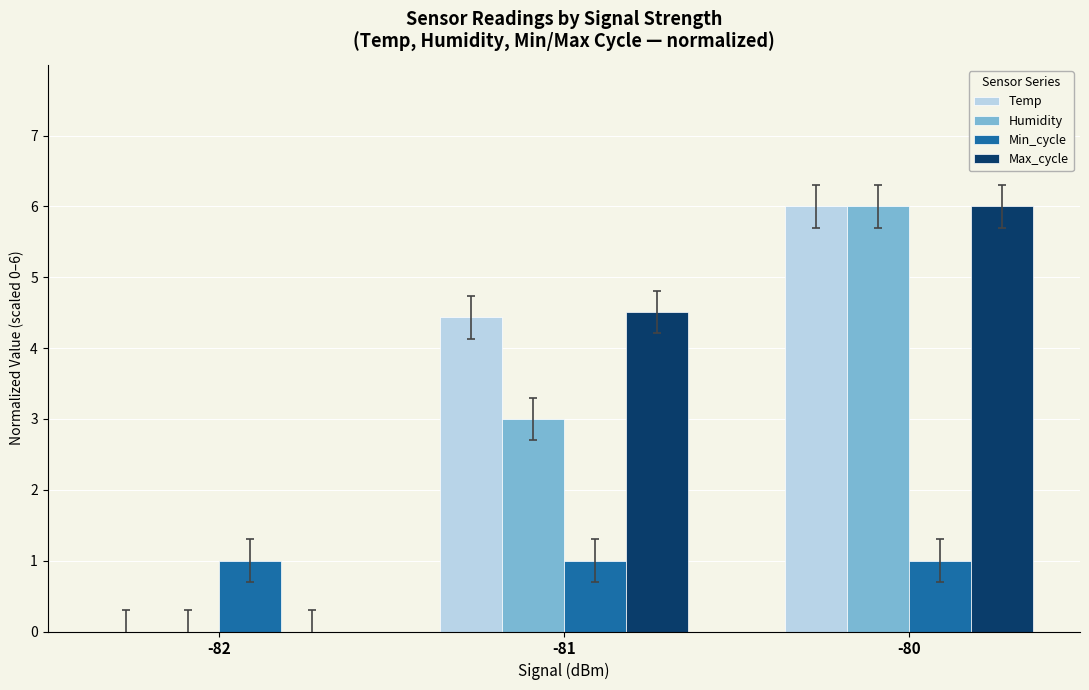

Between -81 and -80, which series saw the biggest shift?

Humidity